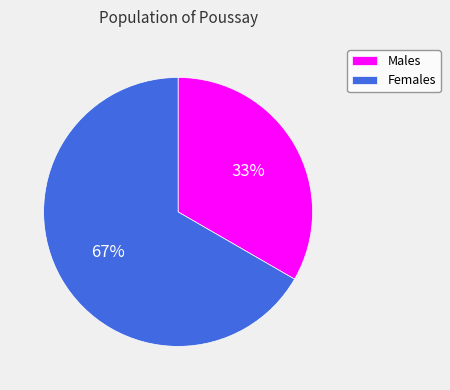

Which has a higher value, Males or Females?

Females